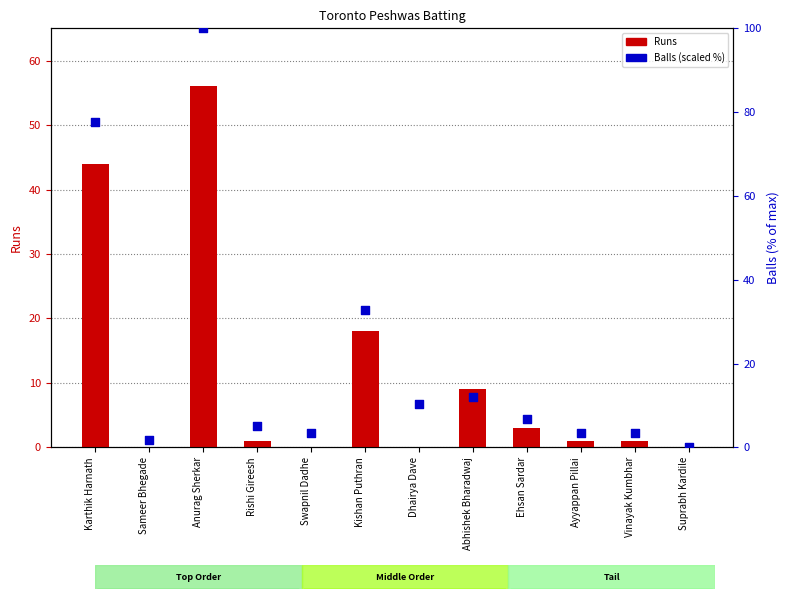

At which category is the sum across all series the highest?

Anurag Sherkar